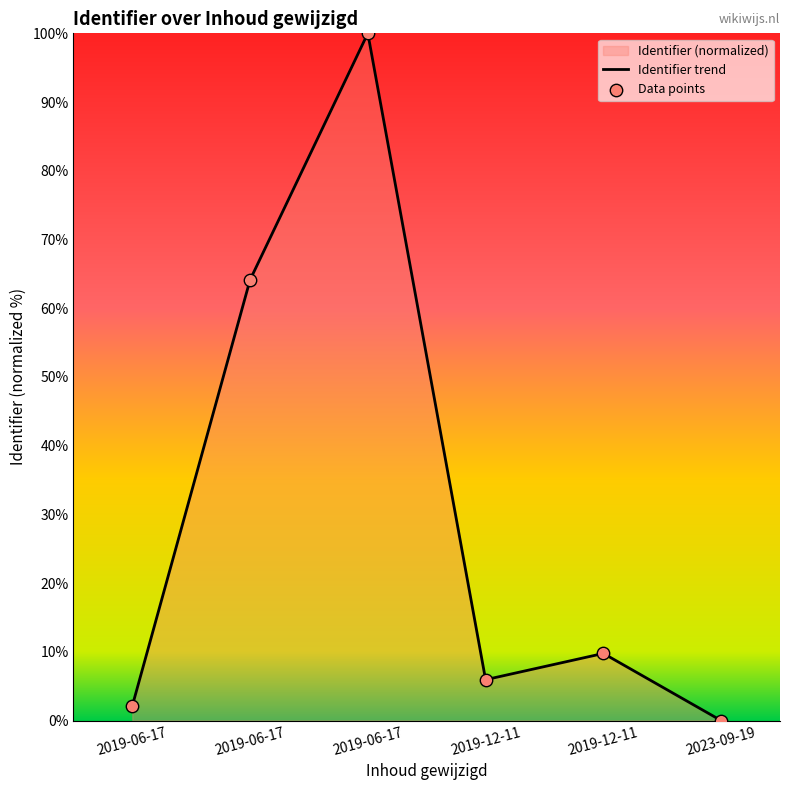

How many categories are shown in the chart?

6